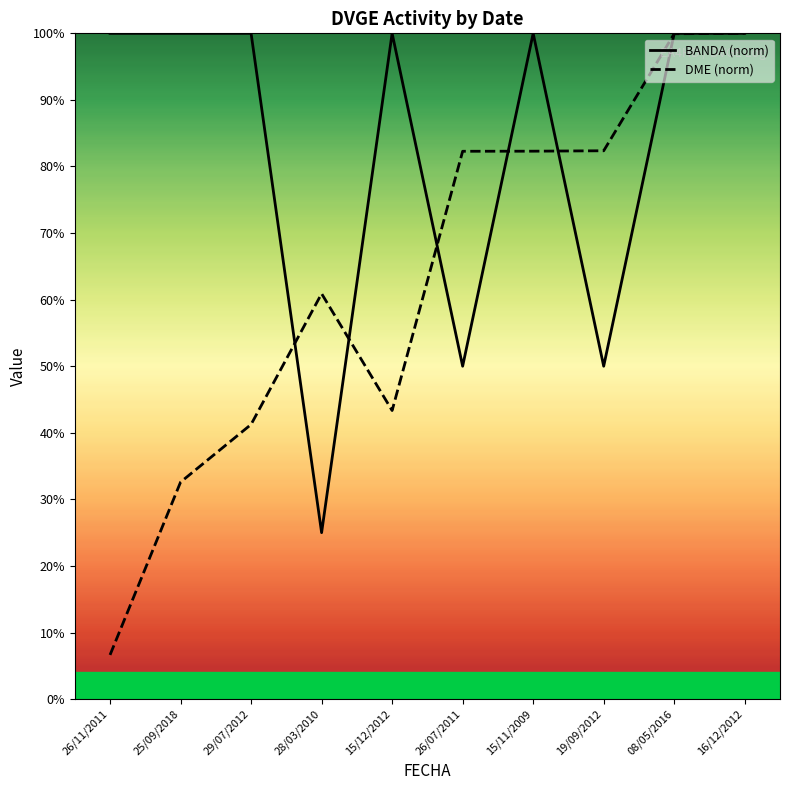

What is the label of the 8th point from the left?

19/09/2012